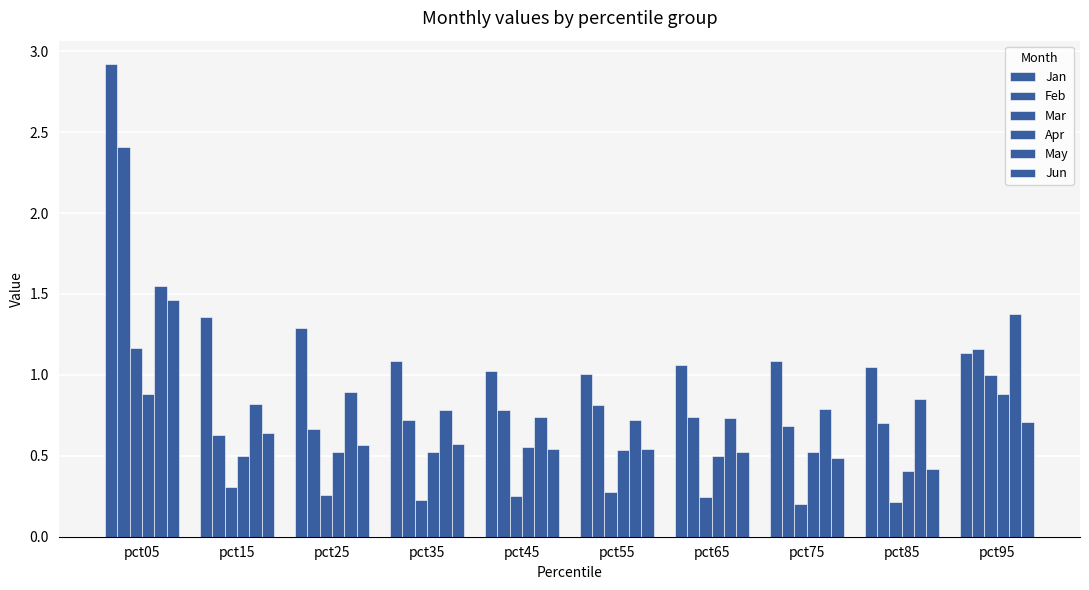

Are the bars grouped side by side (vs. stacked)?

Yes